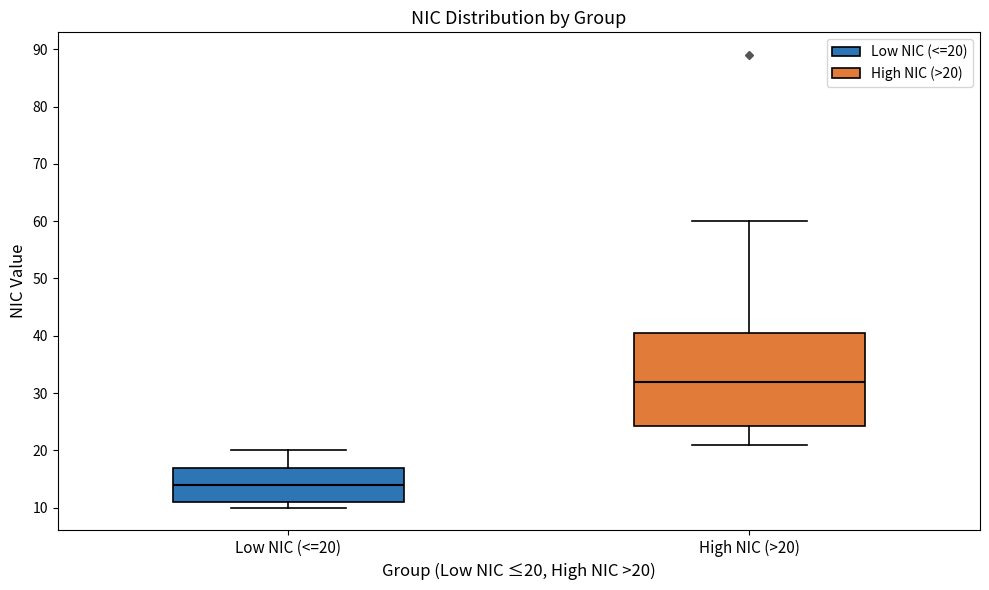

Reading left to right, read every box against the y-axis: the position of its median line, the range the box covers, and the ends of its whiskers. The values are not printed on the chart, so give them approximately, as read against the axis.

Low NIC (<=20): median 14, box 11 to 17, whiskers 10 to 20
High NIC (>20): median 32, box 24 to 41, whiskers 21 to 60